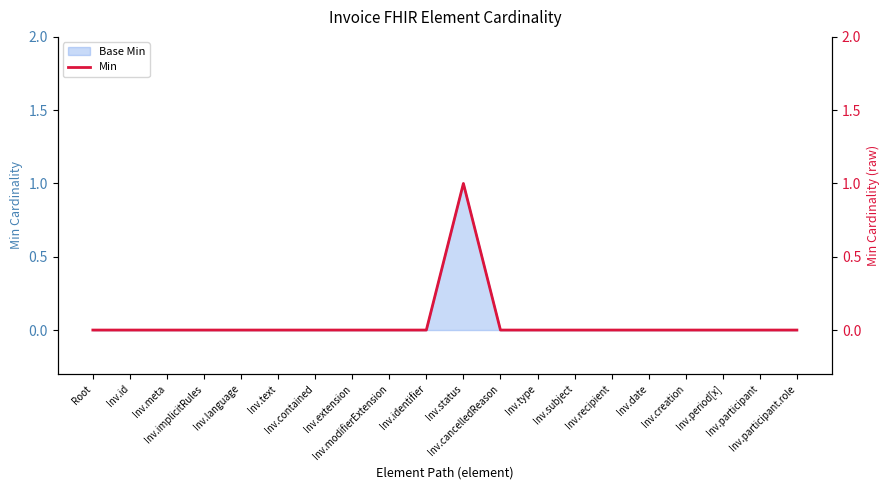

What is the sum of all values?

1